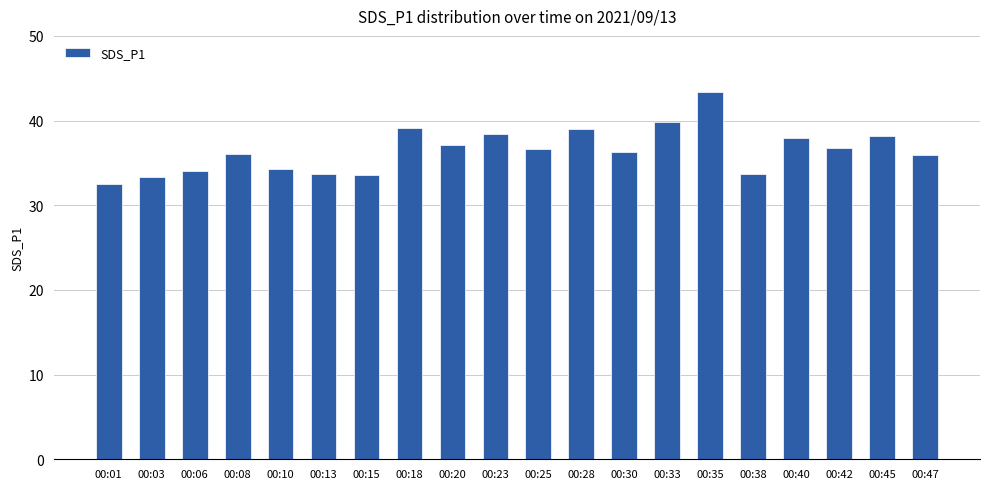

What is the approximate value at 00:42?

36.8